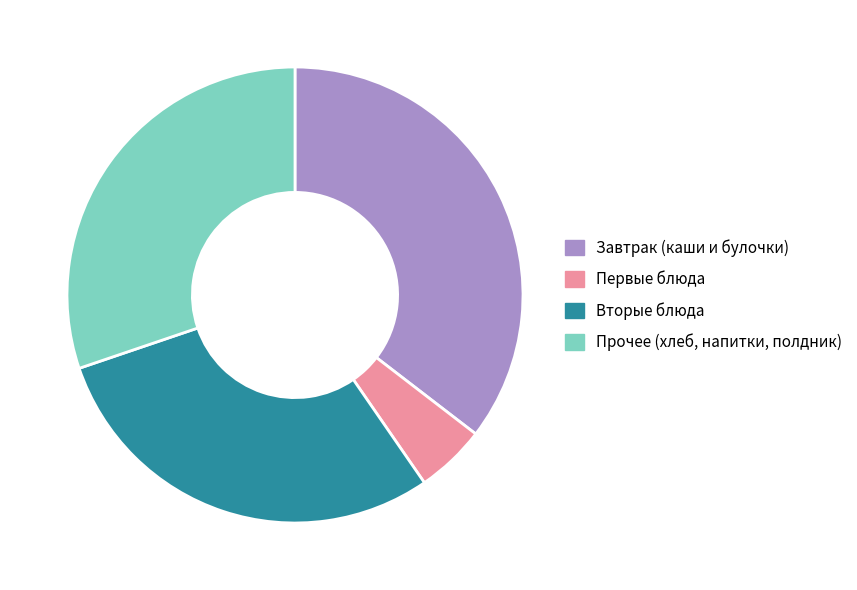

What is the ratio of the value at Вторые блюда to the value at Завтрак (каши и булочки)?

0.8